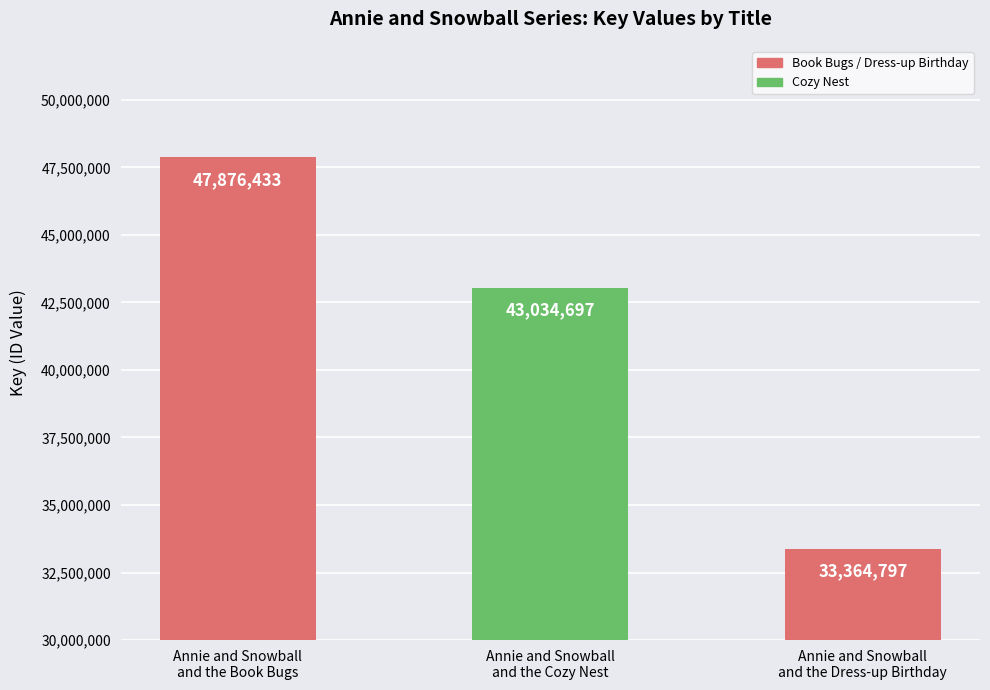

Which has a higher value, Annie and Snowball
and the Book Bugs or Annie and Snowball
and the Cozy Nest?

Annie and Snowball
and the Book Bugs